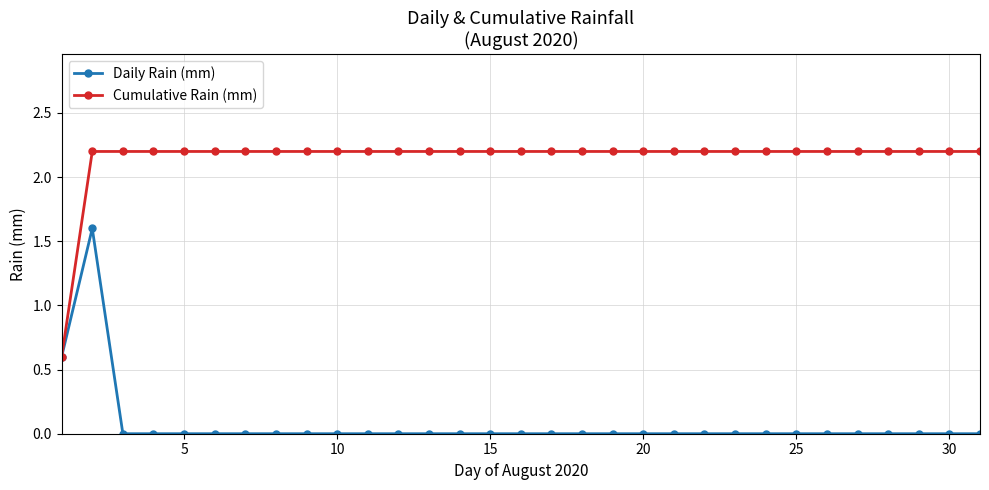

How many series are shown in this chart?

2